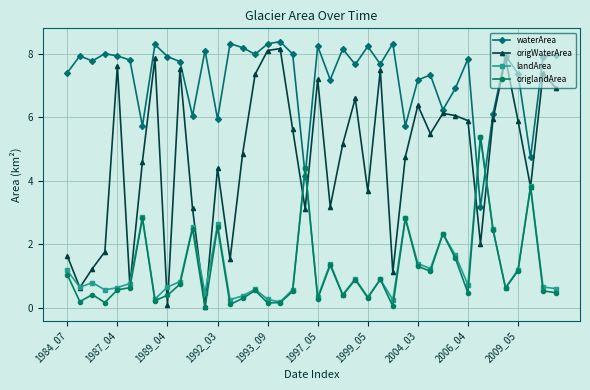

What is the maximum value for landArea?

5.4